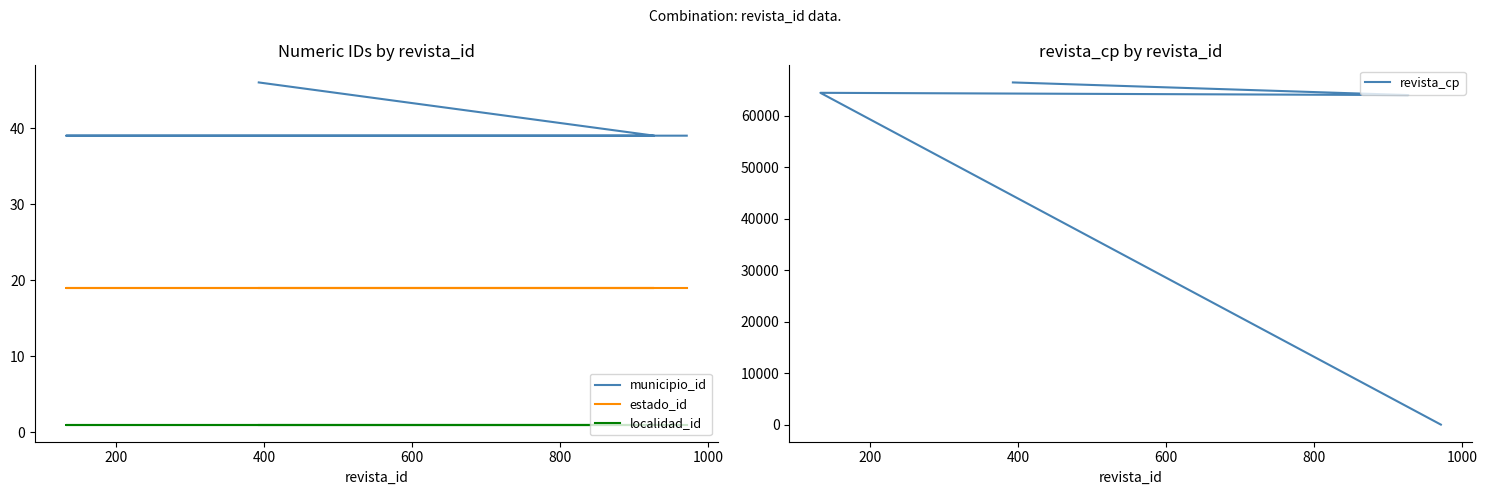

Is it true that revista_cp equals 64440 at 200?

True